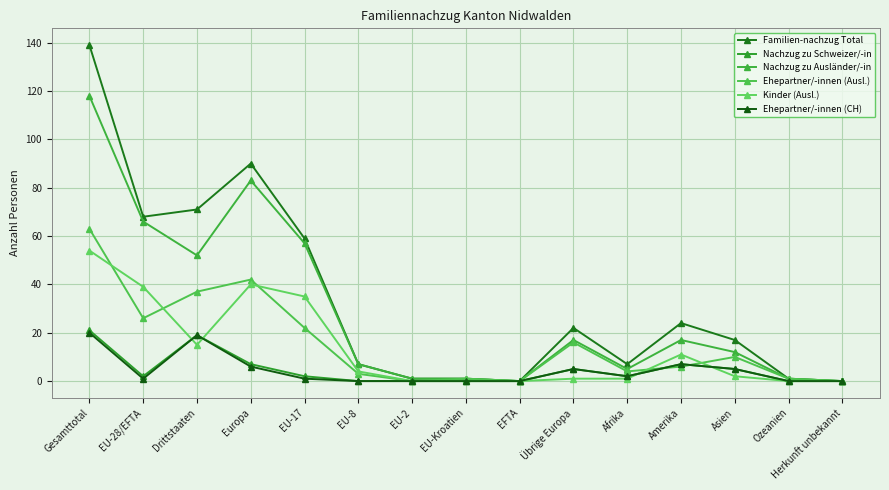

True or false: Nachzug zu Schweizer/-in and Kinder (Ausl.) intersect in this chart.

True